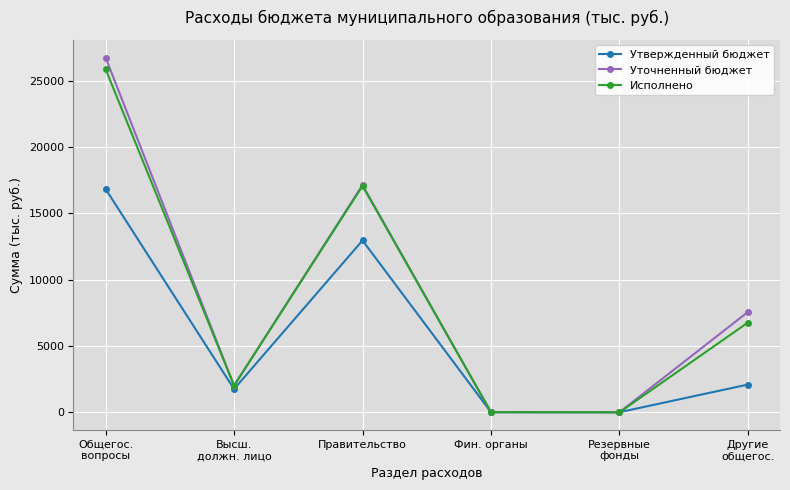

What is the approximate value of Утвержденный бюджет at Правительство?

12954.1